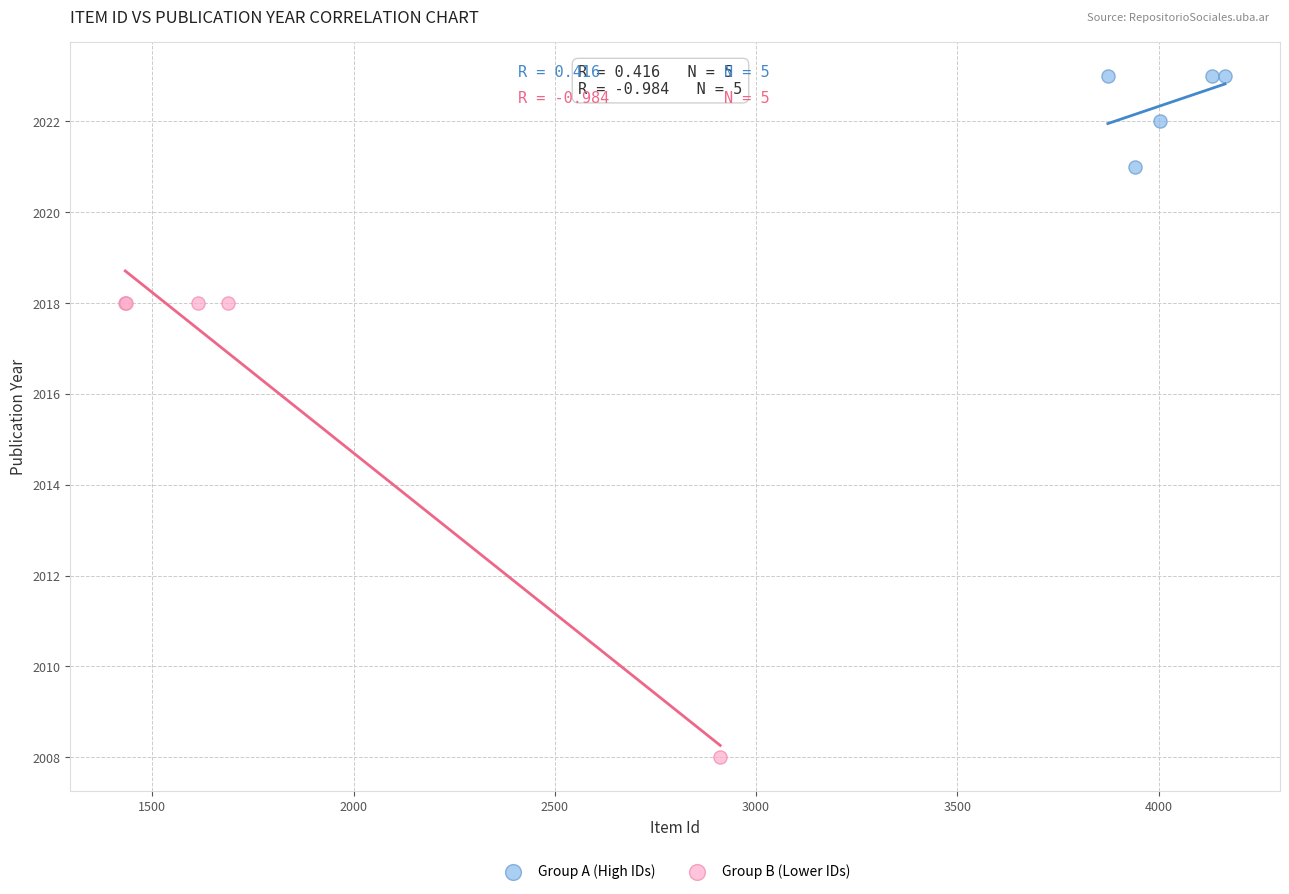

Which series has the largest Y range (max minus min)?

Group B (Lower IDs)